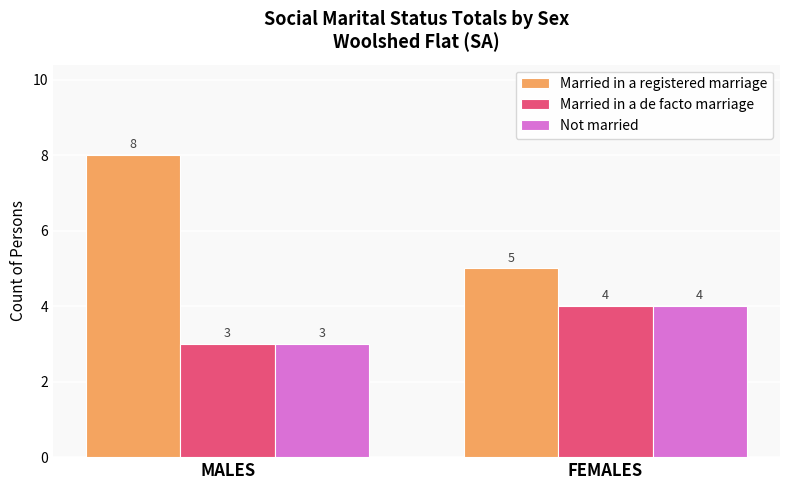

What is the value of the Married in a registered marriage bar at the 1st from the left?

8